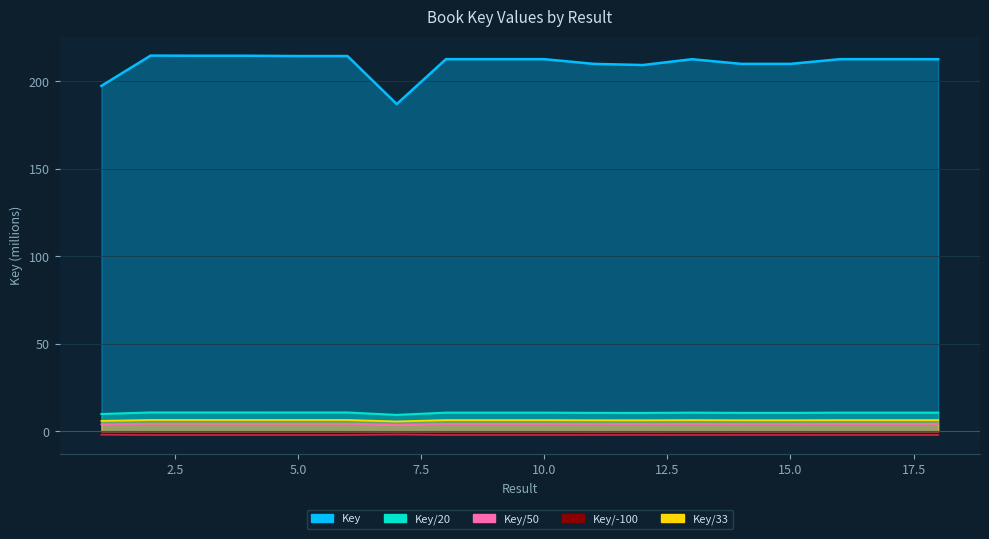

Read the value at 4.

6.4